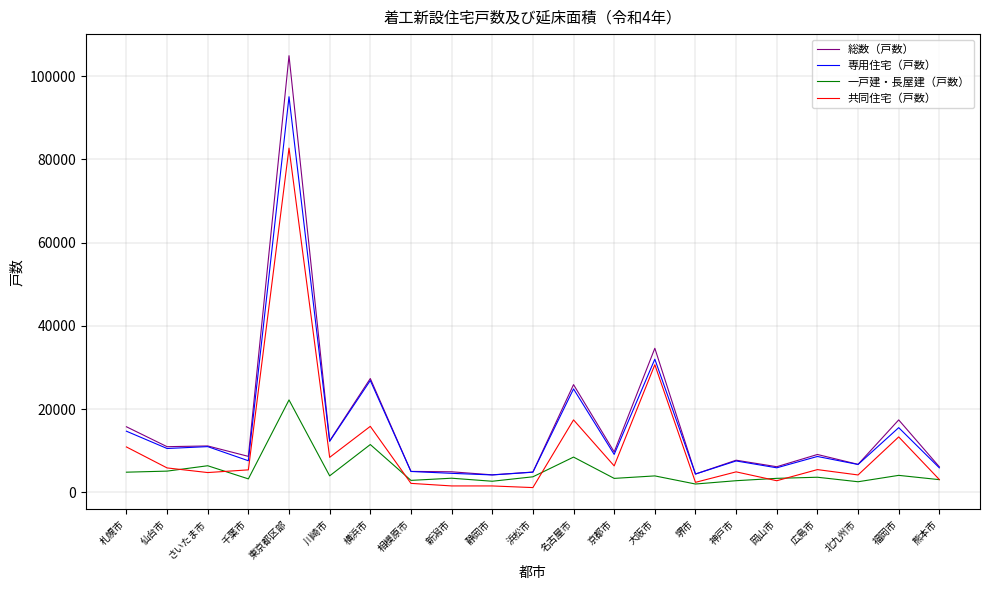

Where is 専用住宅（戸数） nearest to the value 49630?

大阪市